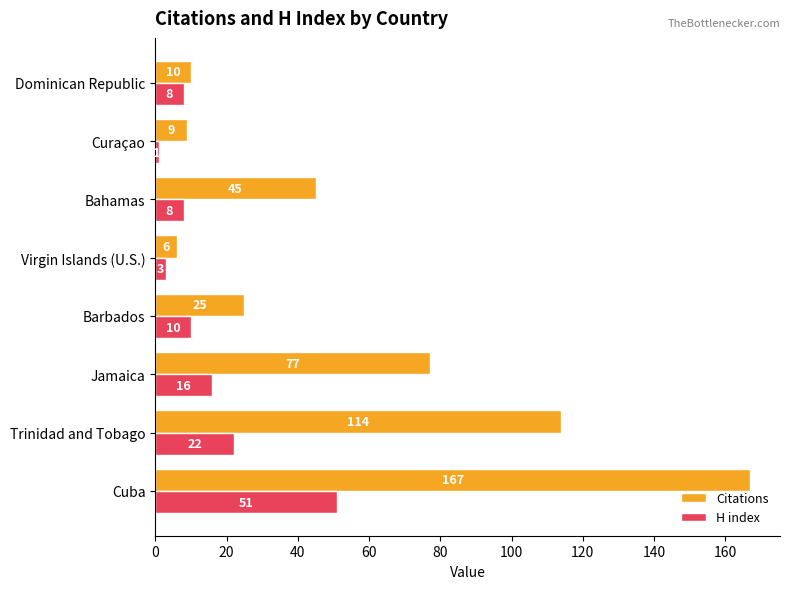

Rank the series by their maximum value, from lowest to highest.

H index, Citations